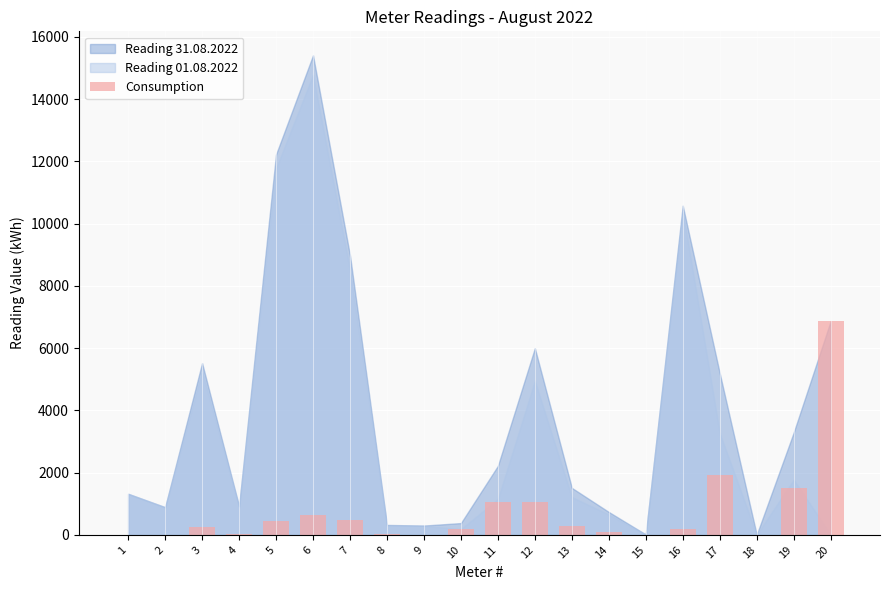

Are the bars grouped side by side (vs. stacked)?

No